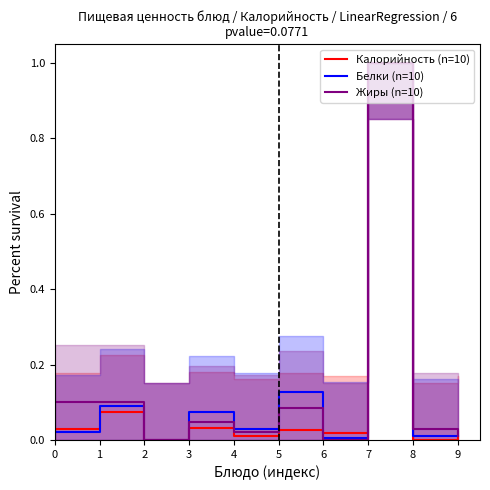

True or false: Белки (n=10) has a value of 0.2 at 1.

False